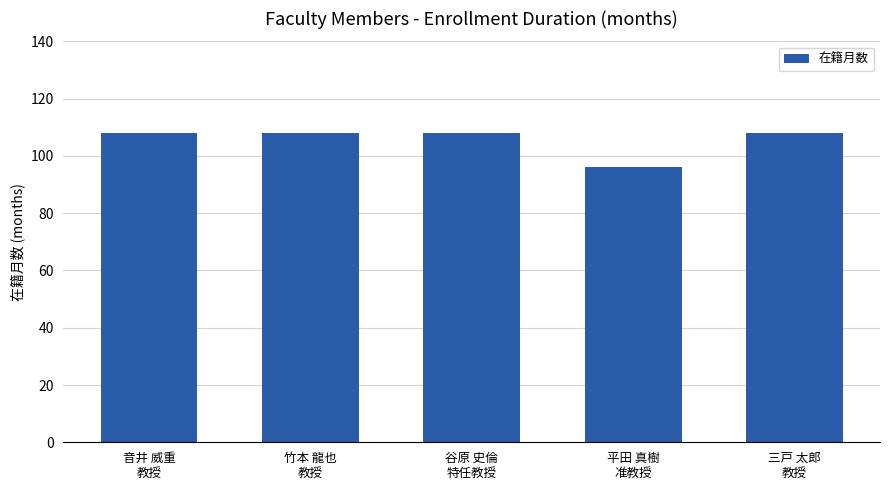

What is the greatest value displayed?

108